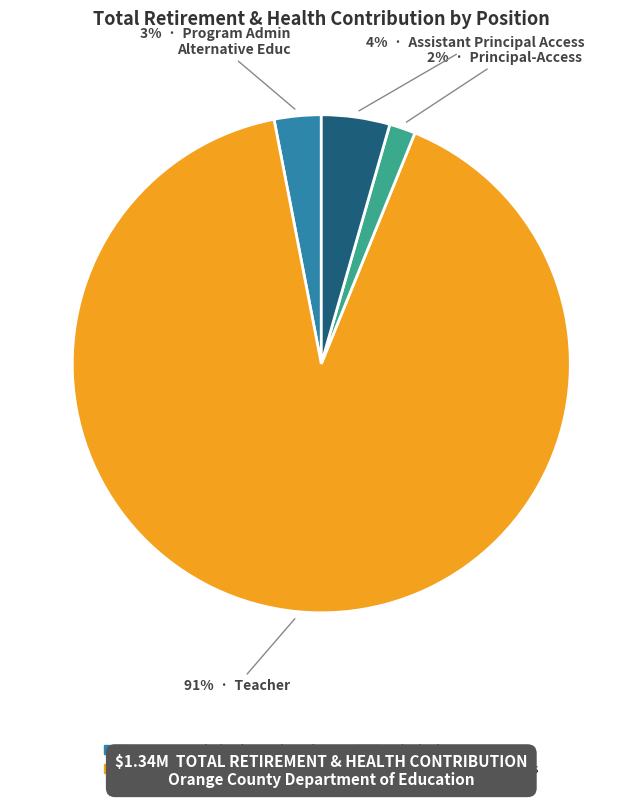

To the nearest percent, what percentage of the pie is Program Admin Alternative Educ?

3%